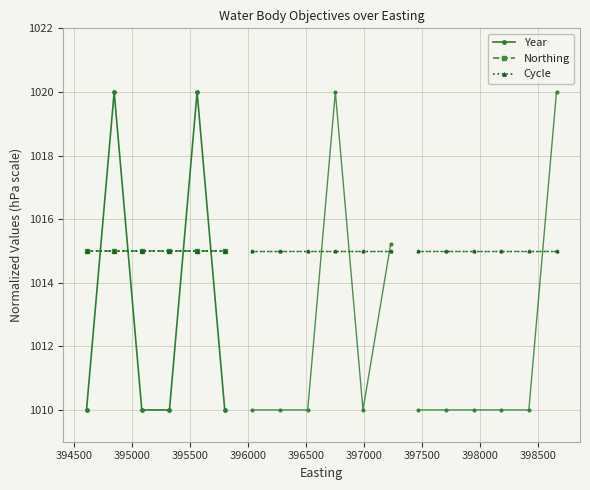

Is it true that Year equals 470 at 395000?

False